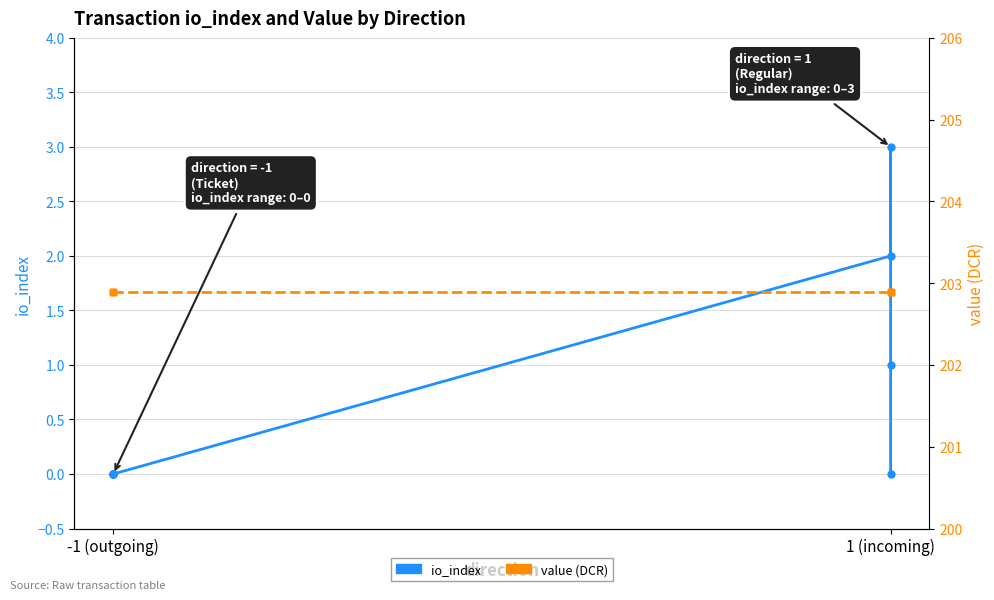

Which has a higher value, -1 (outgoing) or -1 (outgoing)?

-1 (outgoing)